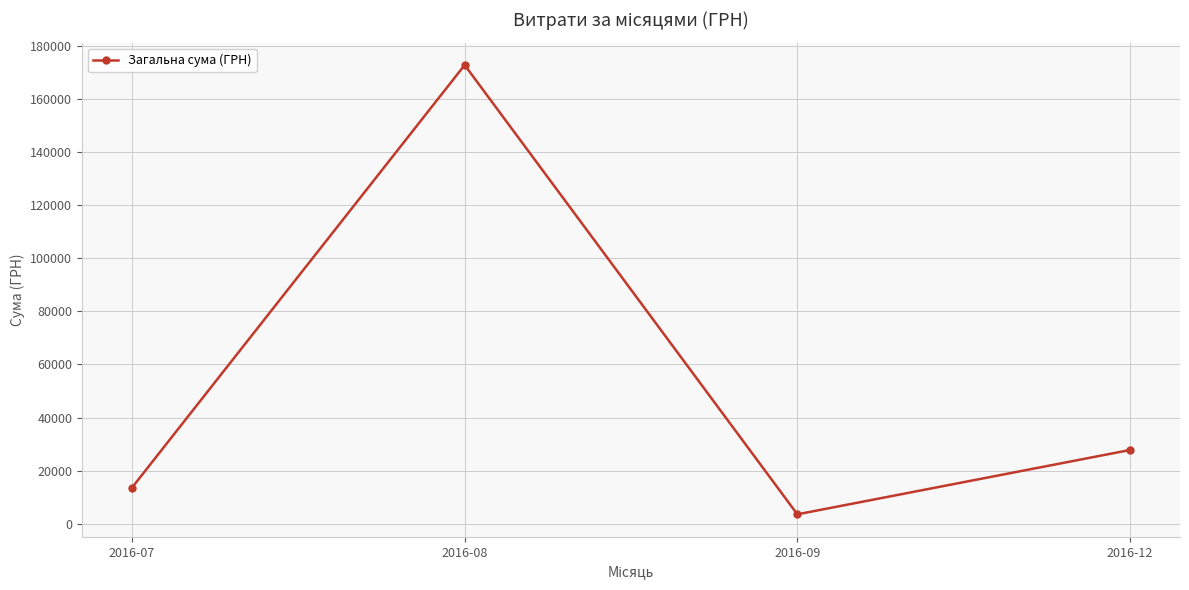

What is the difference between the values at 2016-09 and 2016-07?

10011.8